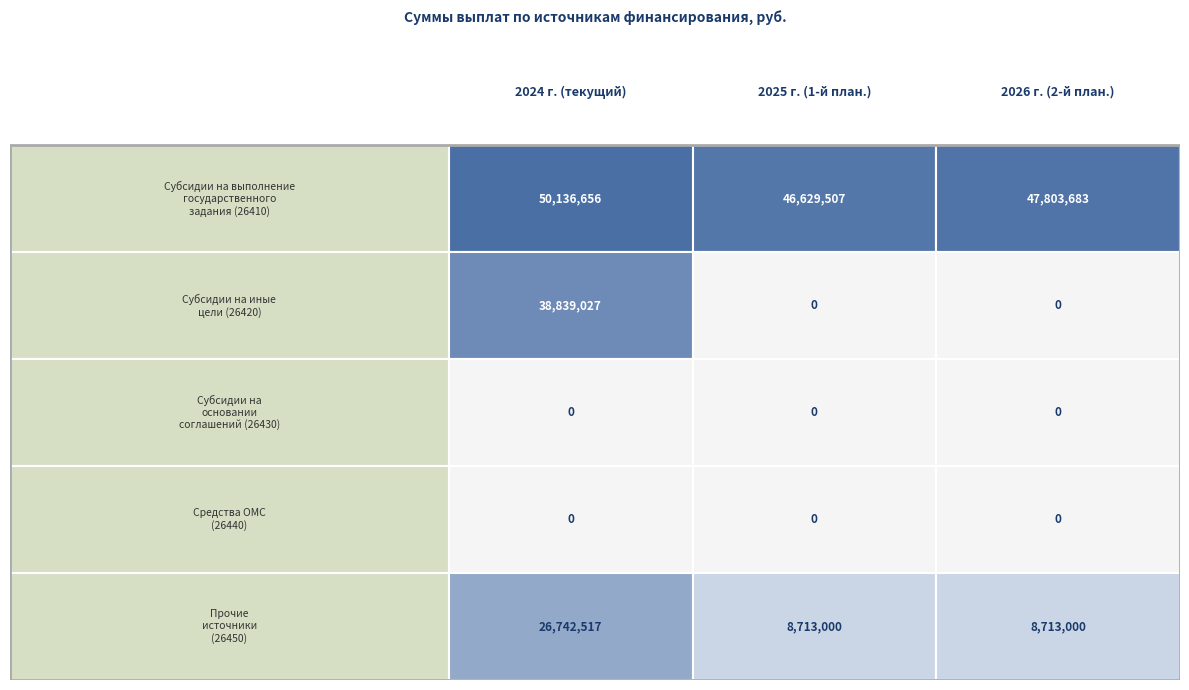

At 1, list the series in order from largest to smallest.

26410, 26450, 26420, 26430, 26440